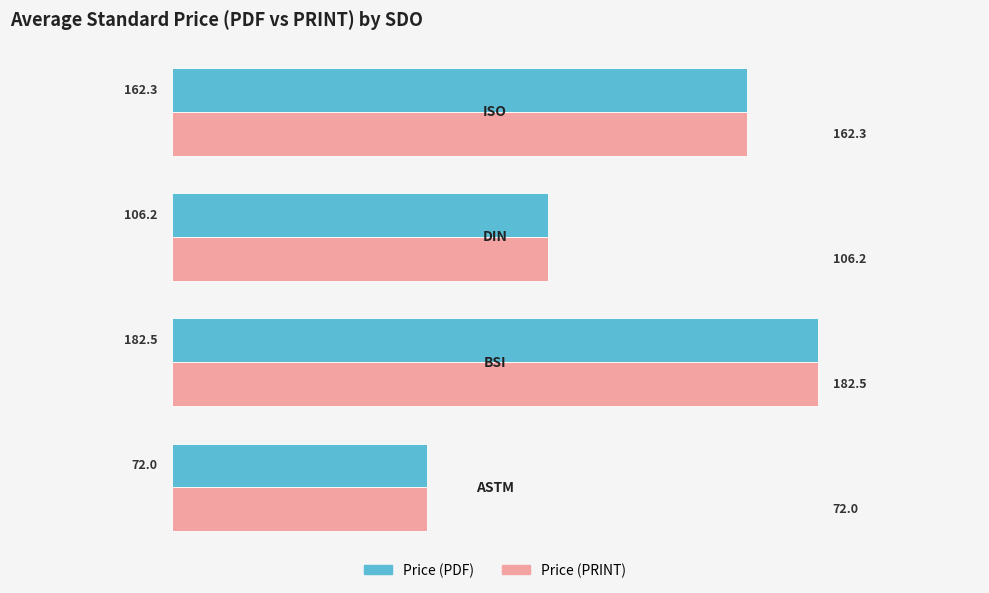

At how many categories does at least one series exceed 89?

3